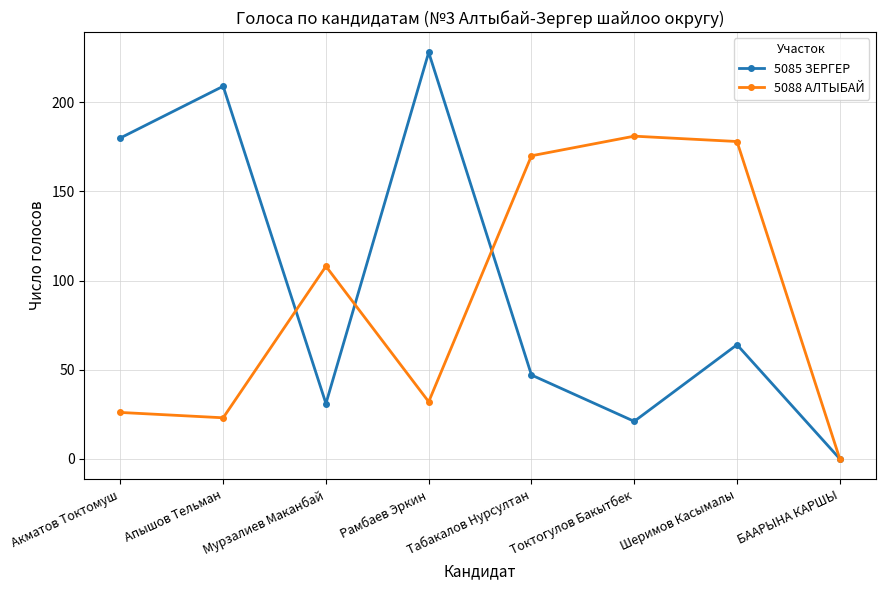

Reading left to right, what are all the values shown in this chart?

5085 ЗЕРГЕР: Акматов Токтомуш=180	Апышов Тельман=209	Мурзалиев Маканбай=31	Рамбаев Эркин=228	Табакалов Нурсултан=47	Токтогулов Бакытбек=21	Шеримов Касымалы=64	БААРЫНА КАРШЫ=0
5088 АЛТЫБАЙ: Акматов Токтомуш=26	Апышов Тельман=23	Мурзалиев Маканбай=108	Рамбаев Эркин=32	Табакалов Нурсултан=170	Токтогулов Бакытбек=181	Шеримов Касымалы=178	БААРЫНА КАРШЫ=0